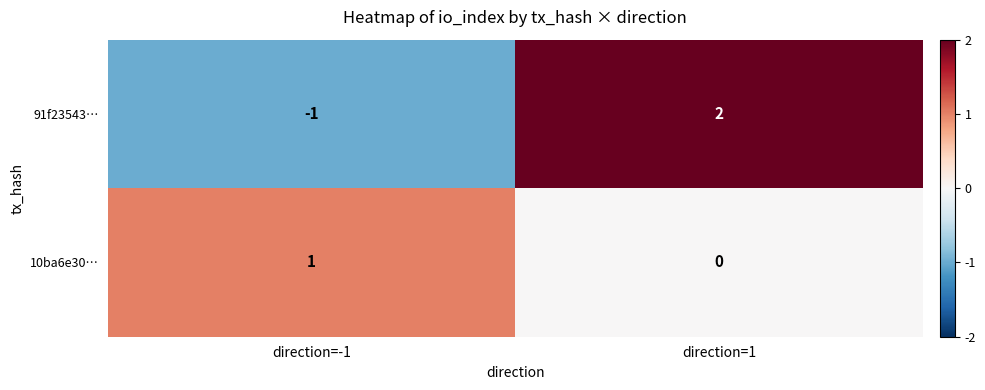

At which category does the chart reach its minimum across all series?

direction=-1